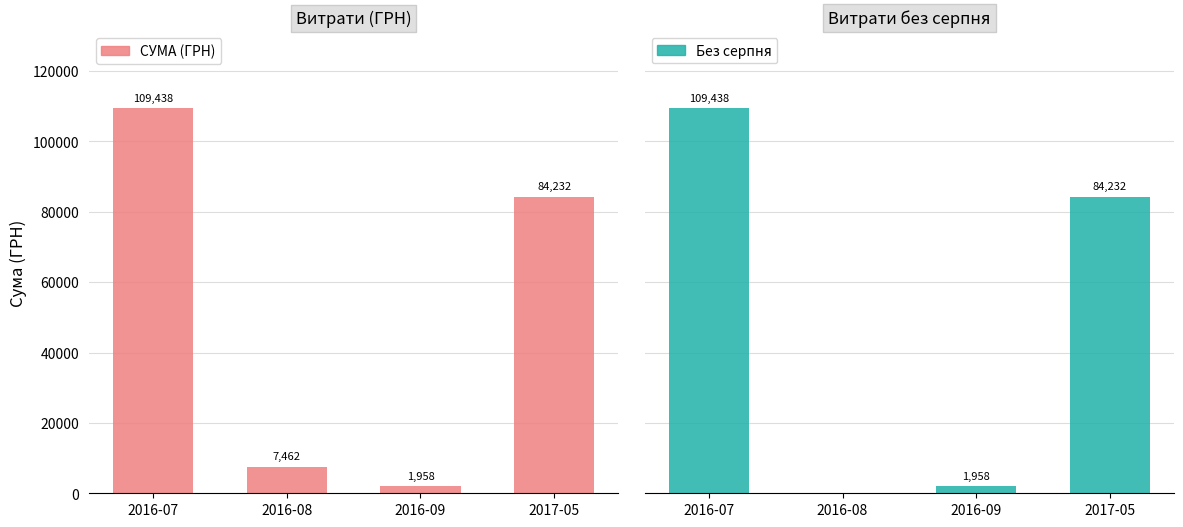

What is the difference between the second highest and minimum values in the СУМА (ГРН) series?

82273.7